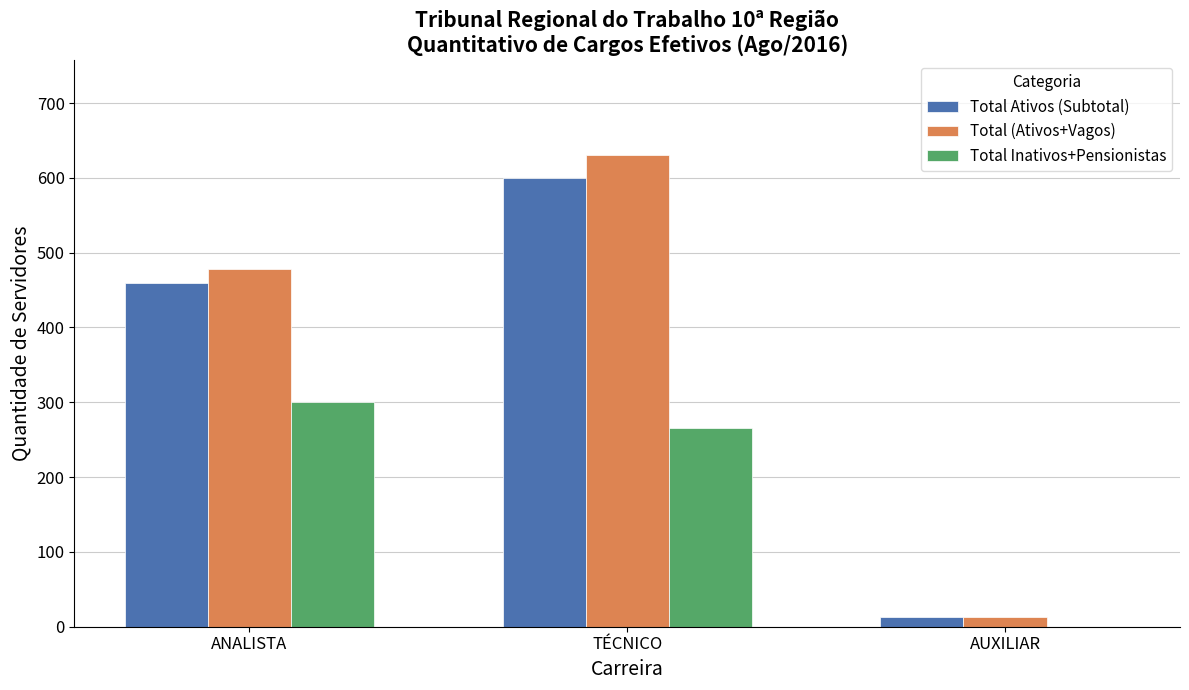

Is the value of Total (Ativos+Vagos) at TÉCNICO greater than the value of Total Inativos+Pensionistas at ANALISTA?

Yes